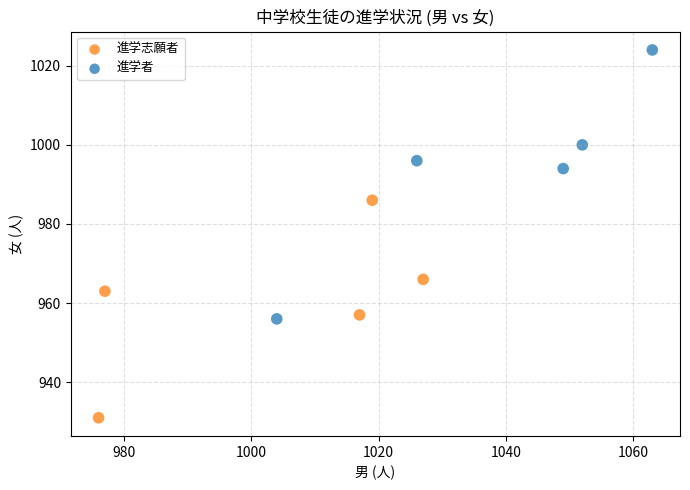

Which series has the largest Y range (max minus min)?

進学者